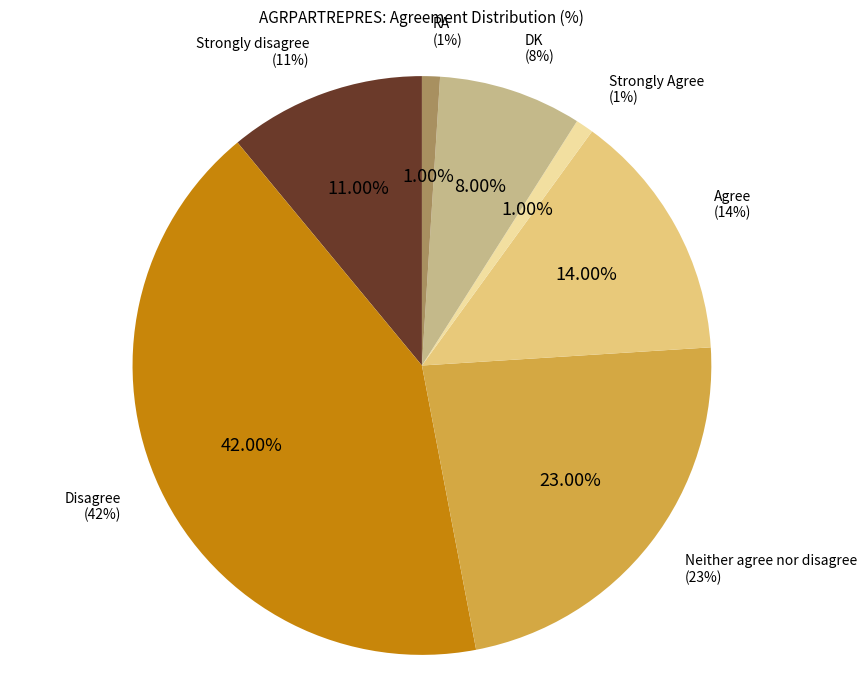

What is the total percentage of DK and Agree?

22.0%